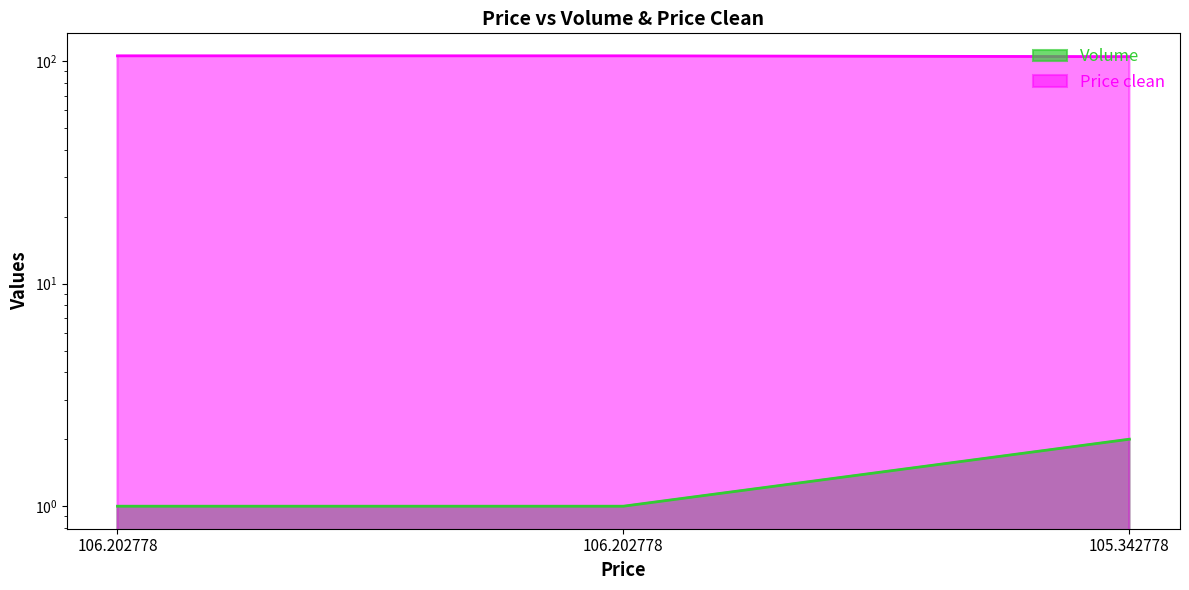

What is the label of the 1st point from the right?

105.342778